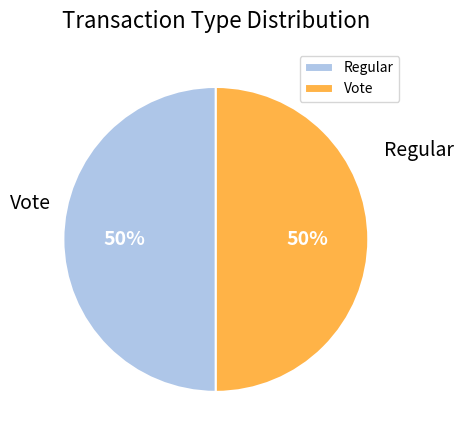

Rank the categories by value from highest to lowest.

Vote, Regular